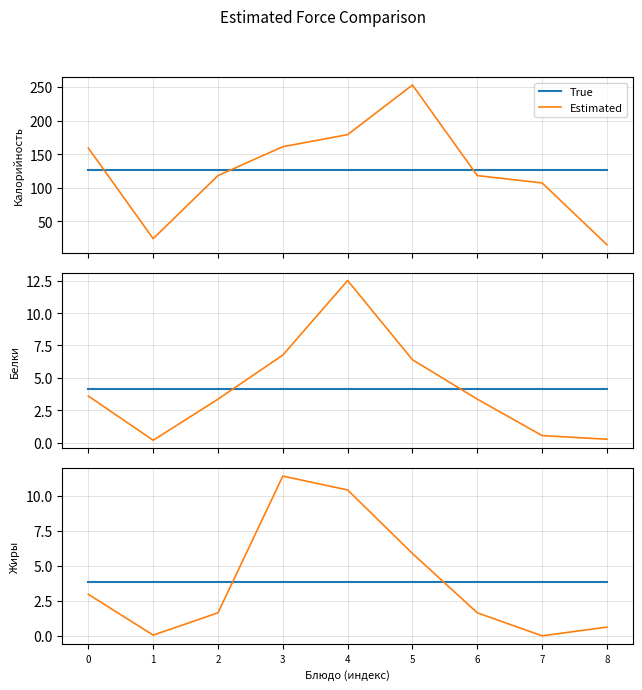

How many lines are shown in the chart?

2